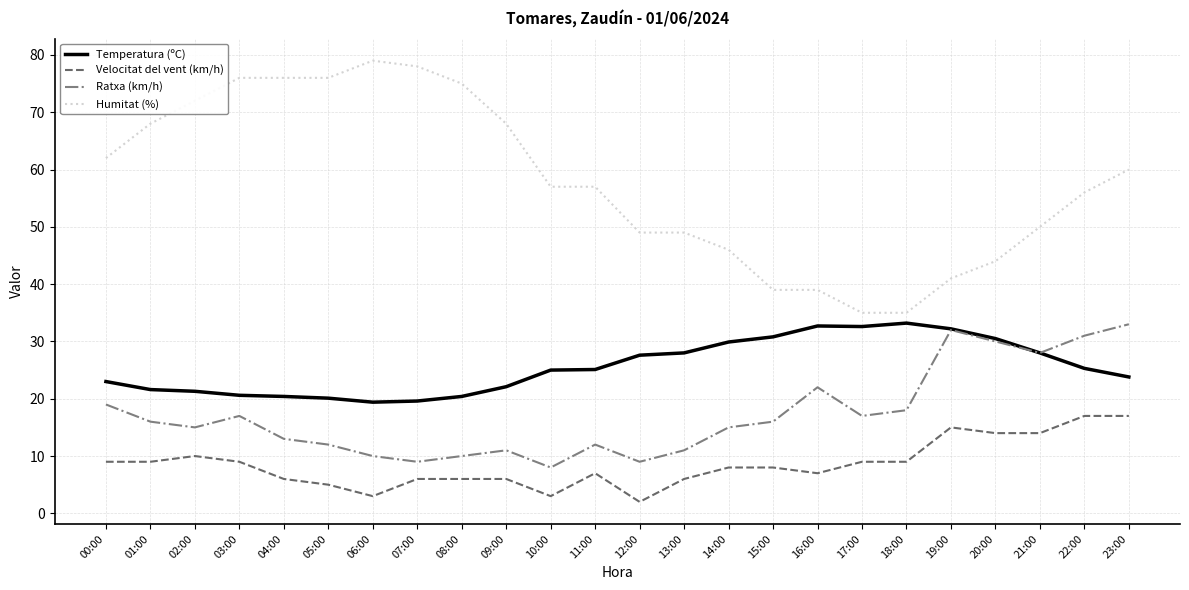

What are all the series names shown in the legend?

Temperatura (ºC), Velocitat del vent (km/h), Ratxa (km/h), Humitat (%)